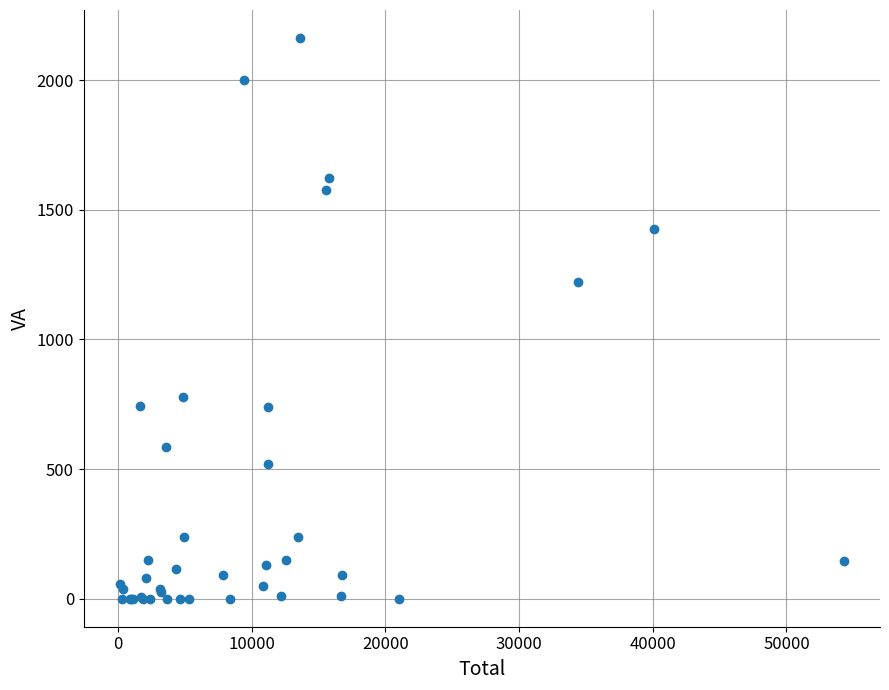

What Y value in the scatter plot is closest to 1081?

1220.8